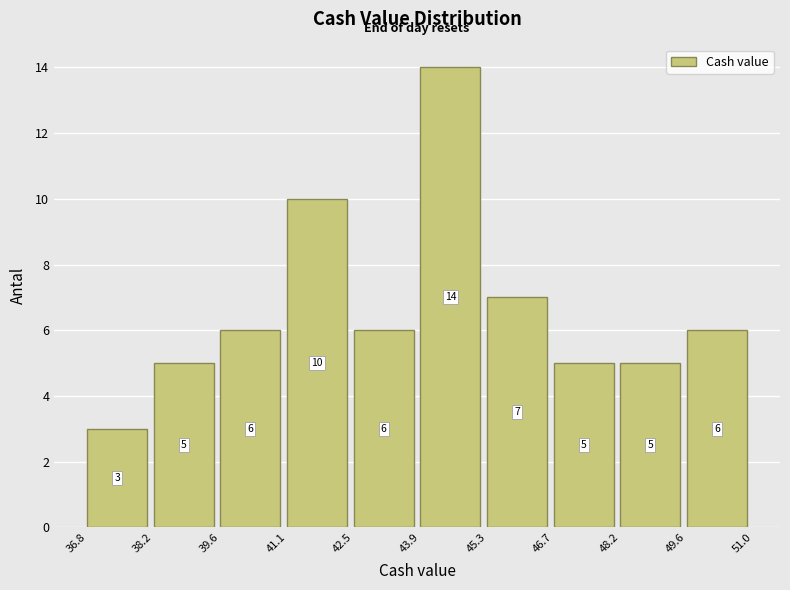

How tall is the bar that spans 45.3 to 46.7 on the x-axis?

7